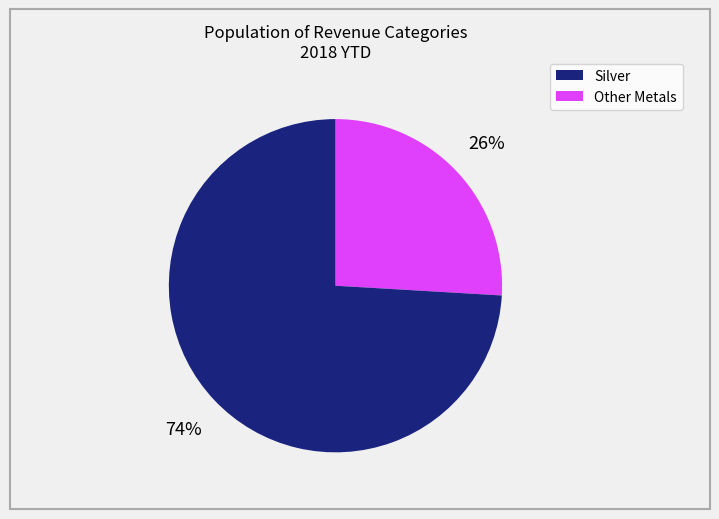

Is there a majority slice in this chart?

Yes